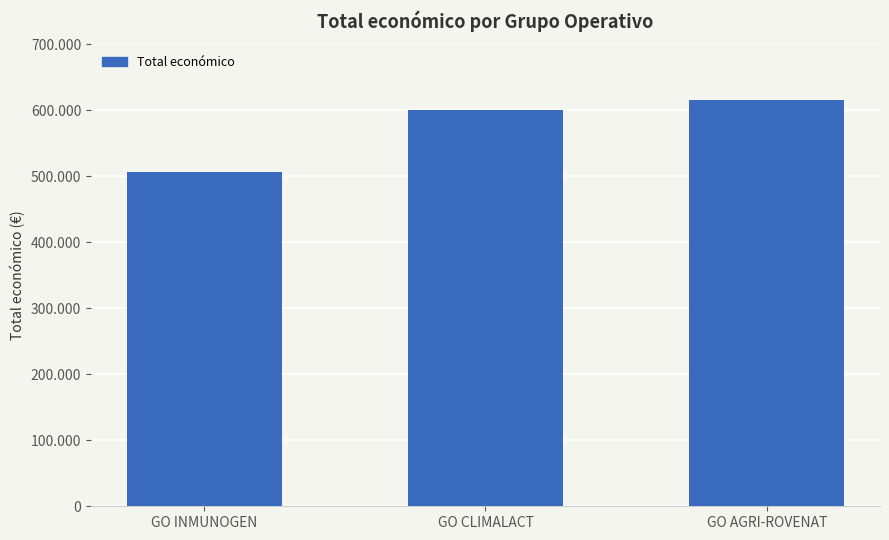

Rank the categories by value from highest to lowest.

GO AGRI-ROVENAT, GO CLIMALACT, GO INMUNOGEN